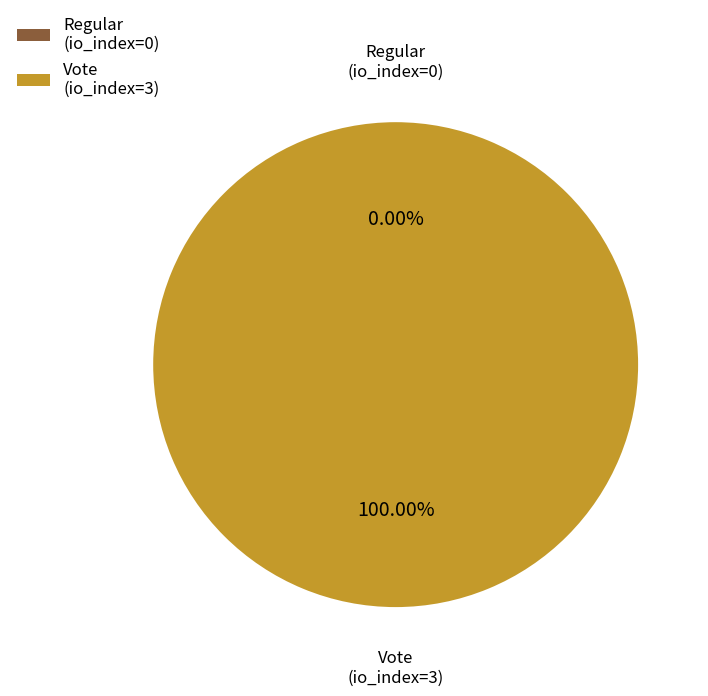

Is it true that Regular (io_index=0) is 0% of the pie?

True